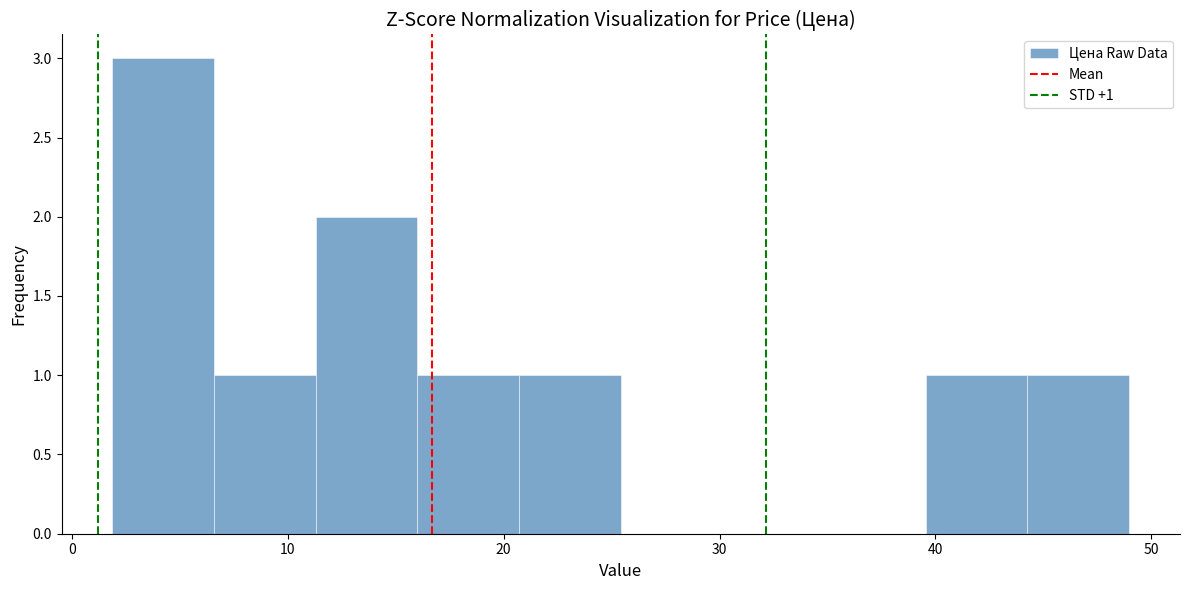

Over which range of the x-axis is the bar tallest?

2 to 7